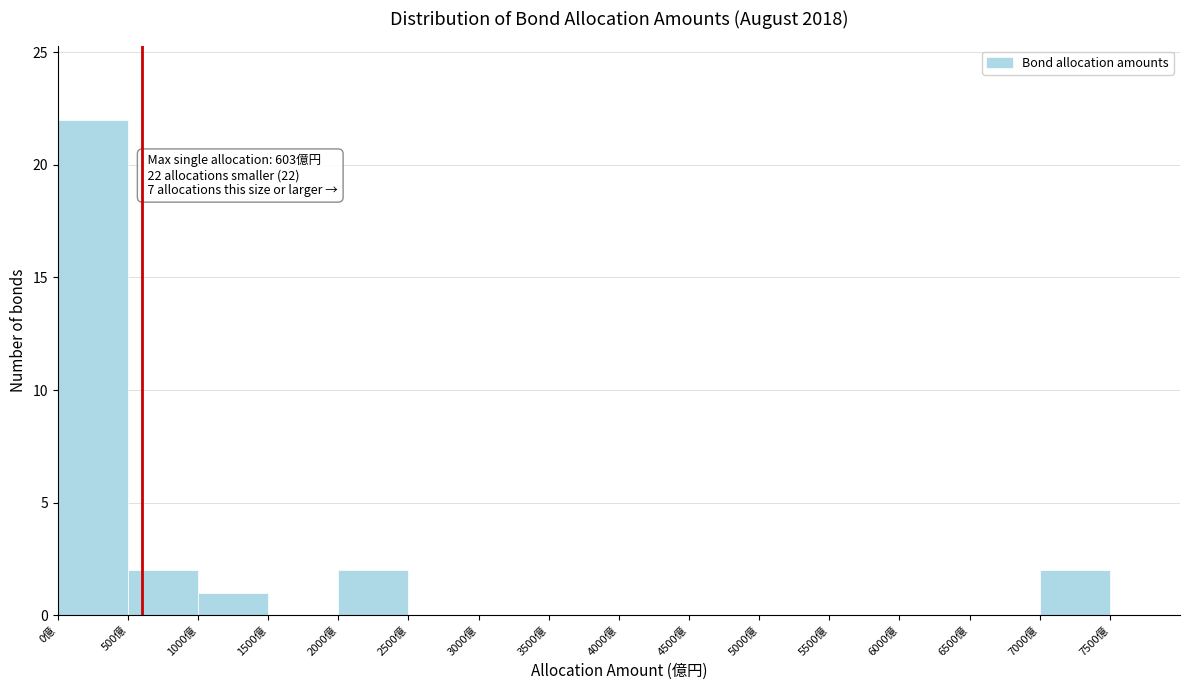

Which range on the x-axis has the tallest bar?

0 to 500